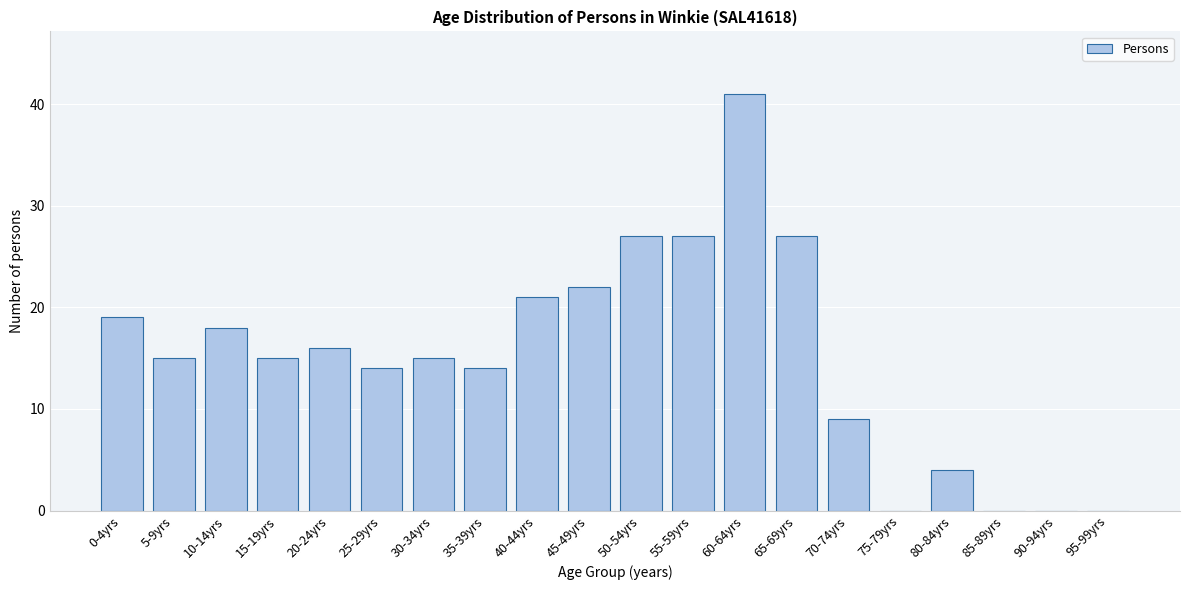

Reading left to right, transcribe all the data shown in this chart.

0-4yrs=19	5-9yrs=15	10-14yrs=18	15-19yrs=15	20-24yrs=16	25-29yrs=14	30-34yrs=15	35-39yrs=14	40-44yrs=21	45-49yrs=22	50-54yrs=27	55-59yrs=27	60-64yrs=41	65-69yrs=27	70-74yrs=9	75-79yrs=0	80-84yrs=4	85-89yrs=0	90-94yrs=0	95-99yrs=0